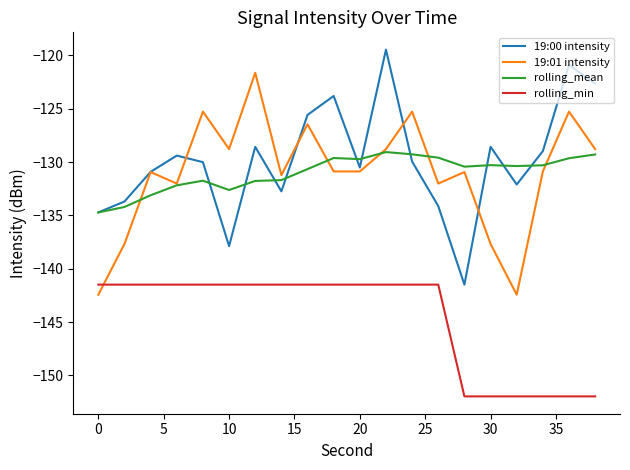

How many intersections are there between rolling_min and 19:01 intensity?

1